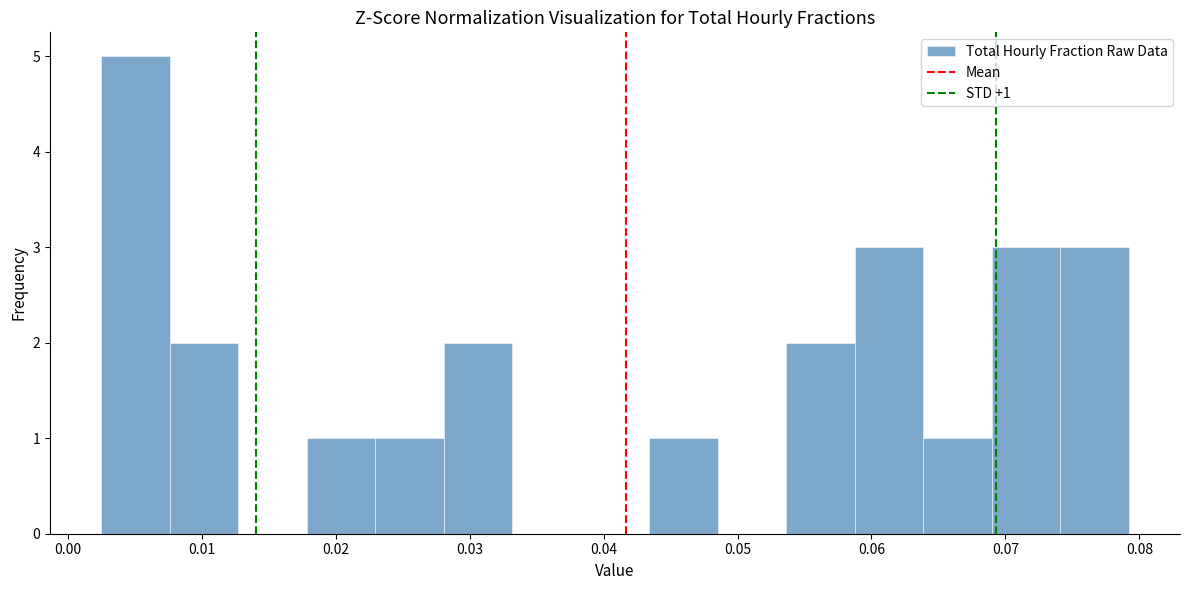

Over which range of the x-axis is the bar tallest?

0.003 to 0.008